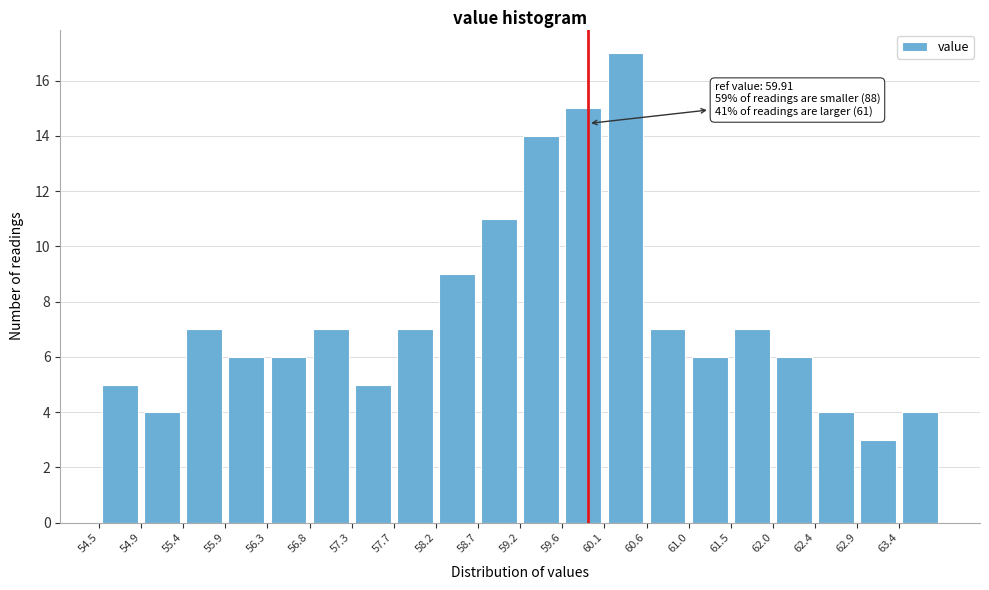

Over which range of the x-axis is the bar tallest?

60.09 to 60.56